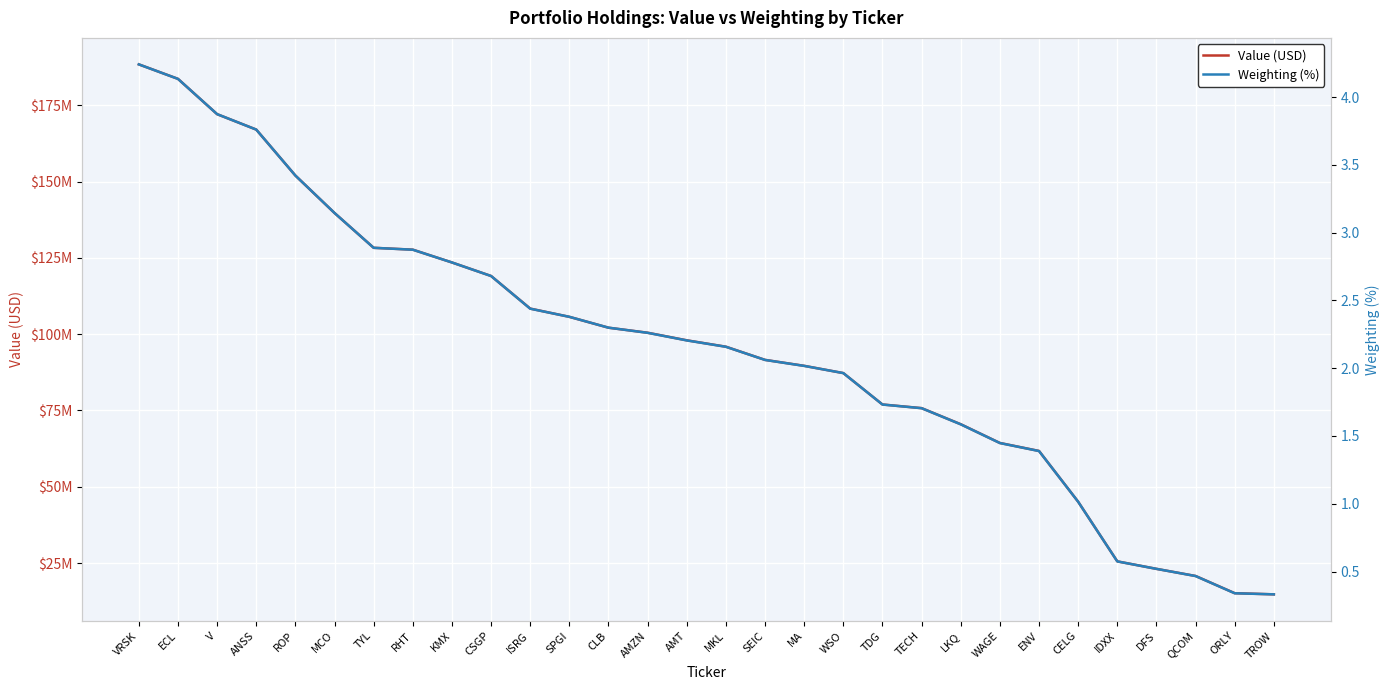

Count the number of categories in the chart.

30